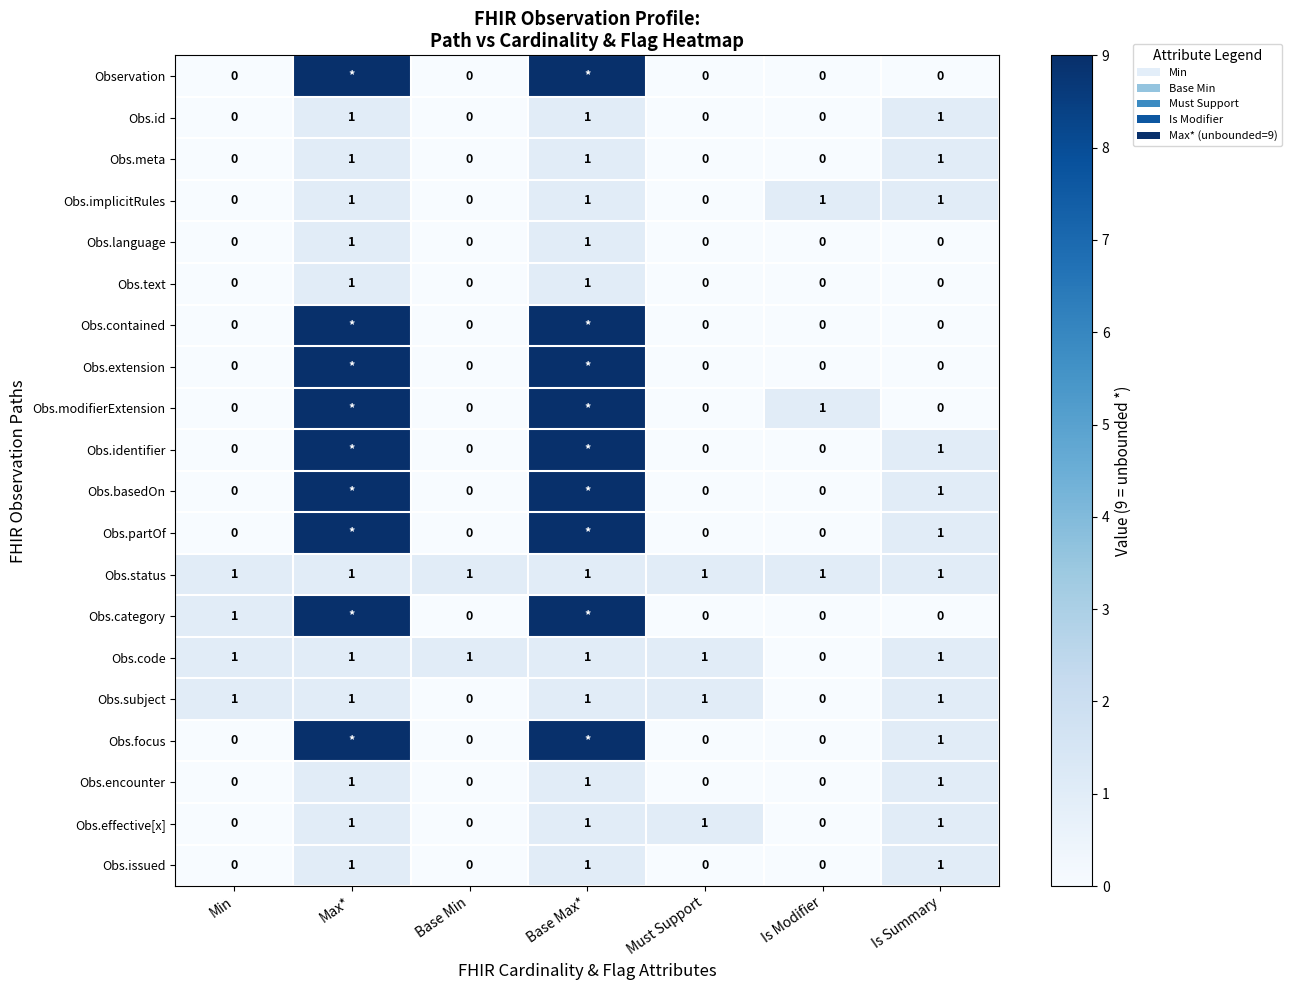

Is it true that Obs.encounter equals -1 at Must Support?

False